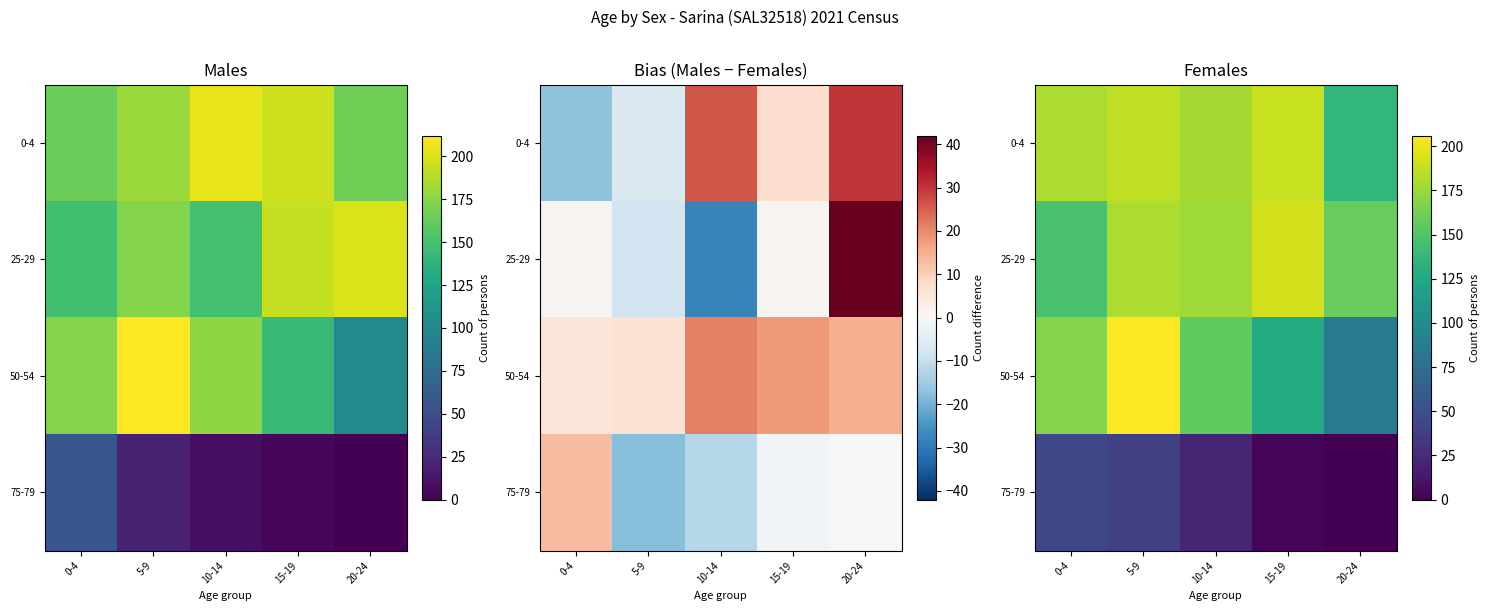

What is the maximum value for 25-29?

192